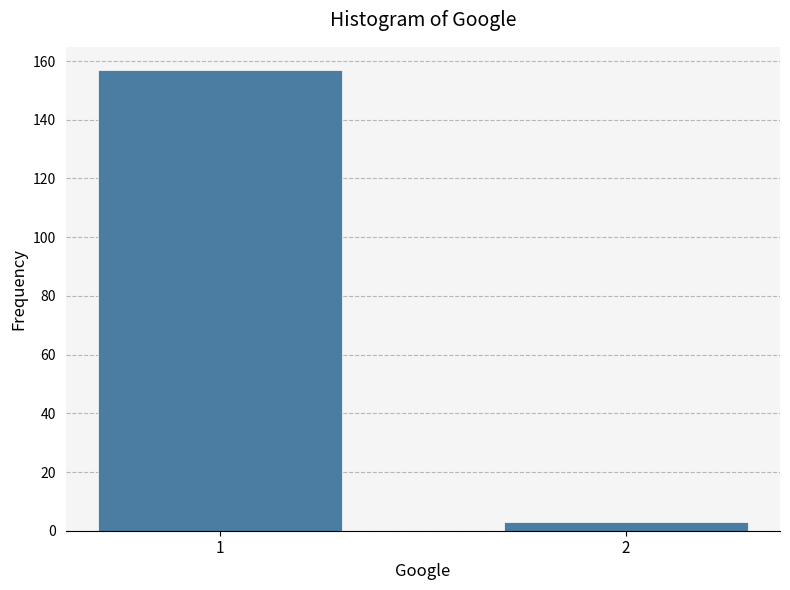

Reading left to right, extract all data points from this chart.

1=157	2=3